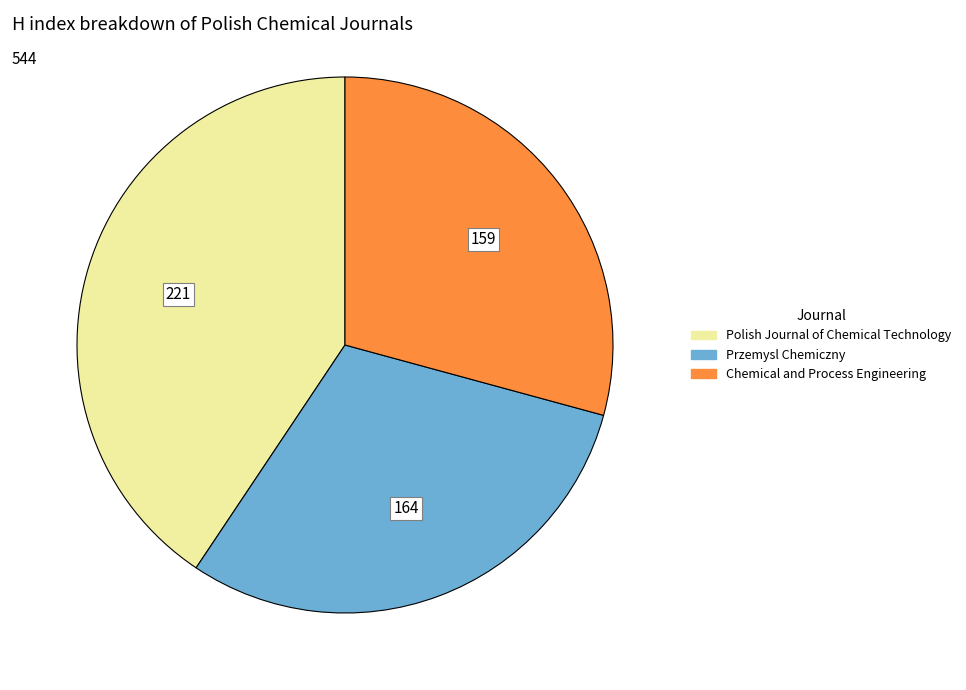

The Chemical and Process Engineering slice represents 29% of the pie. True or false?

True